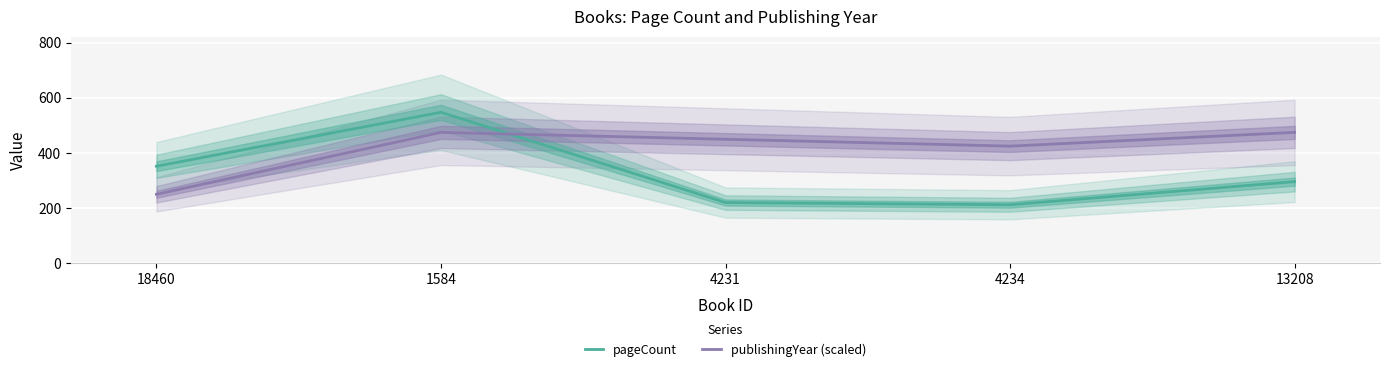

True or false: publishingYear (scaled) and pageCount intersect in this chart.

True